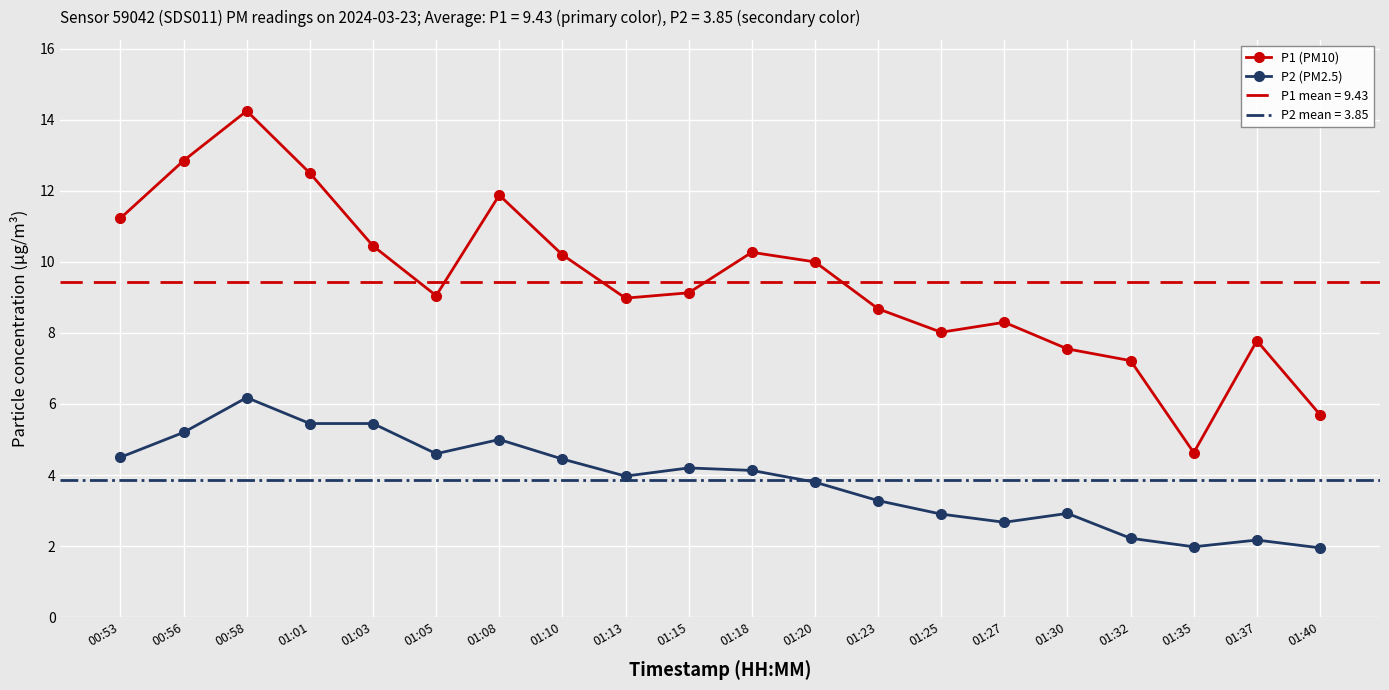

True or false: P2 (PM2.5) and P1 (PM10) cross at least once.

False